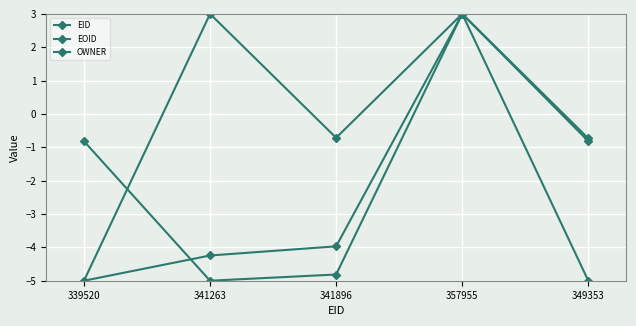

Reading left to right, what are all the values shown in this chart?

EID: -5.0	-4.2	-4.0	3.0	-0.7
EOID: -0.8	-5.0	-4.8	3.0	-0.8
OWNER: -5.0	3.0	-0.7	3.0	-5.0